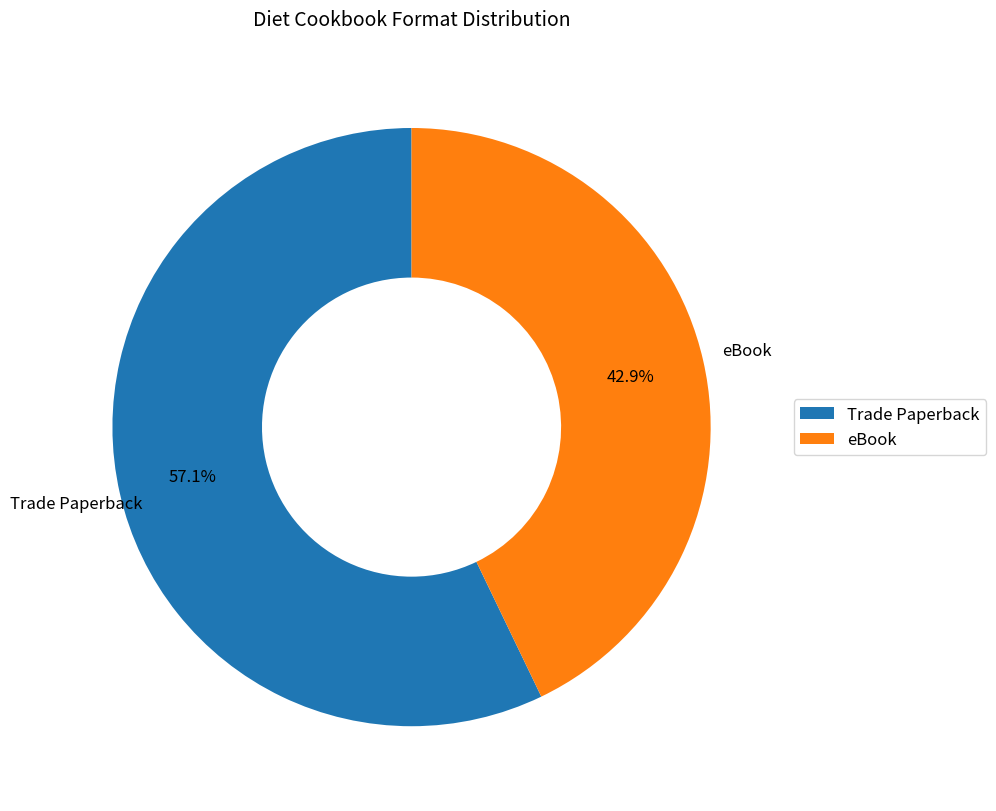

The eBook slice represents 30% of the pie. True or false?

False